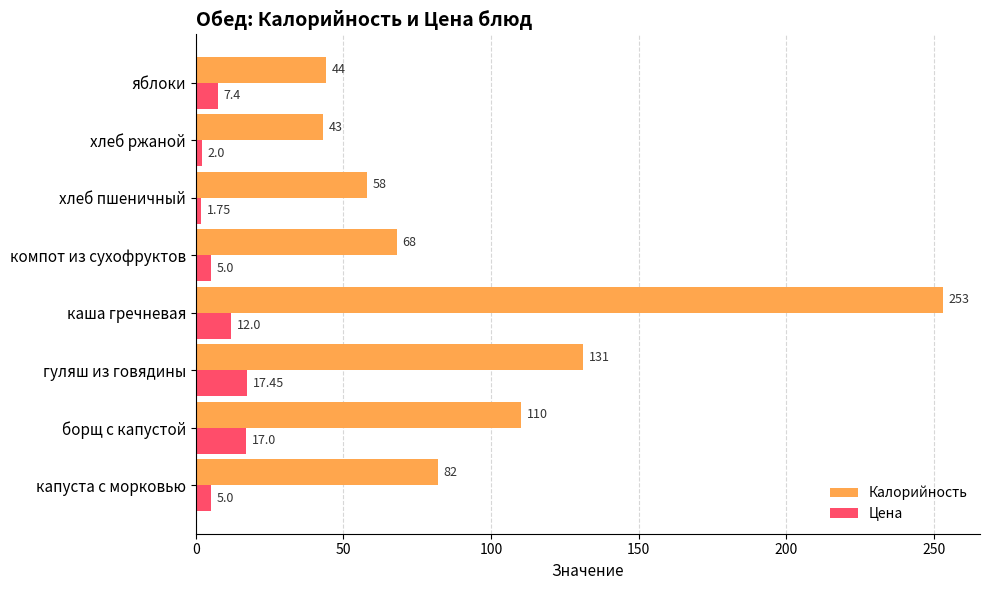

What is the sum of all Калорийность values?

789.0